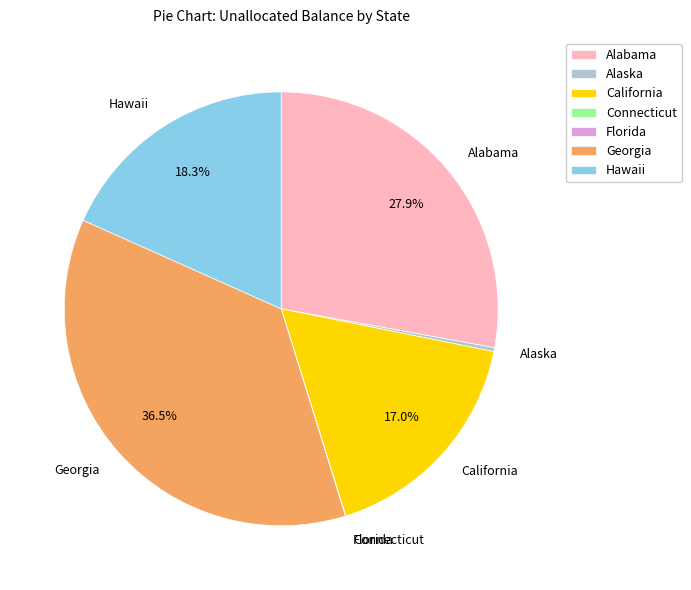

Is there a majority slice in this chart?

No